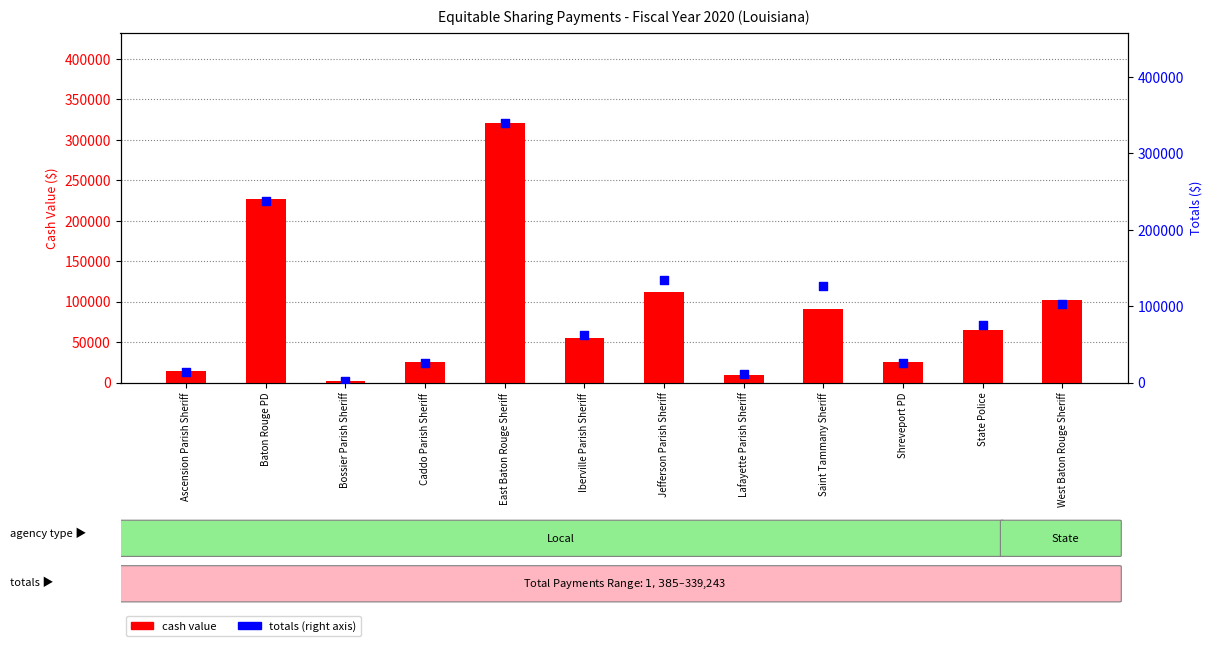

At which category is the sum across all series the highest?

East Baton Rouge Sheriff